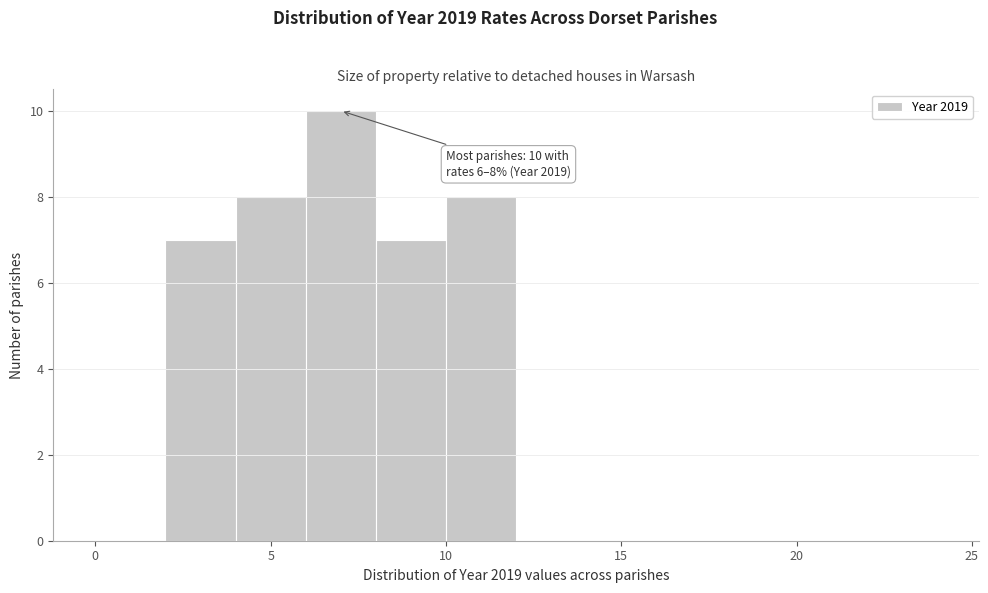

Which range on the x-axis has the tallest bar?

6 to 8